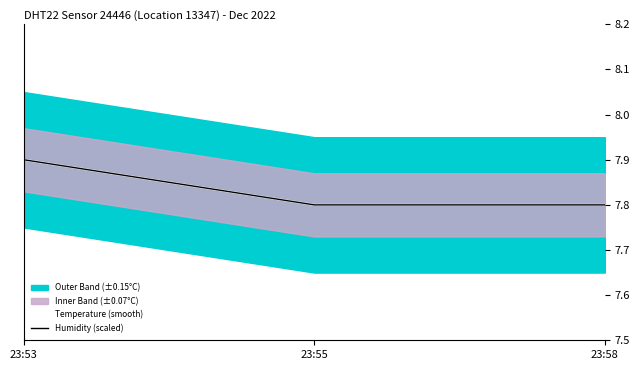

List the series in order of their peak value, lowest first.

Temperature (smooth), Humidity (scaled)